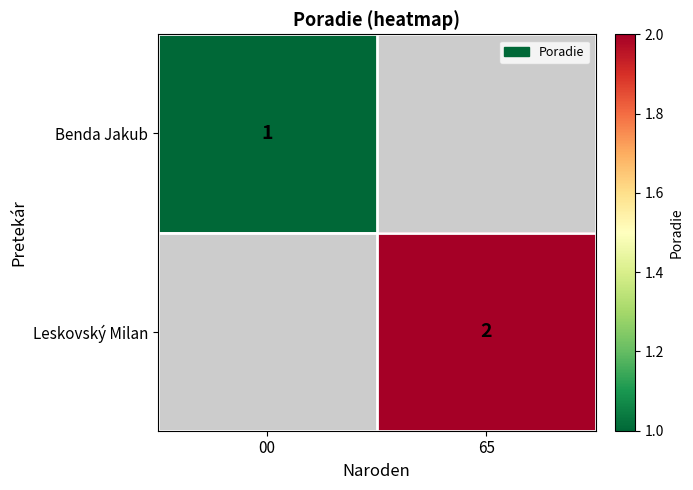

Is it true that Benda Jakub equals 1 at 00?

True